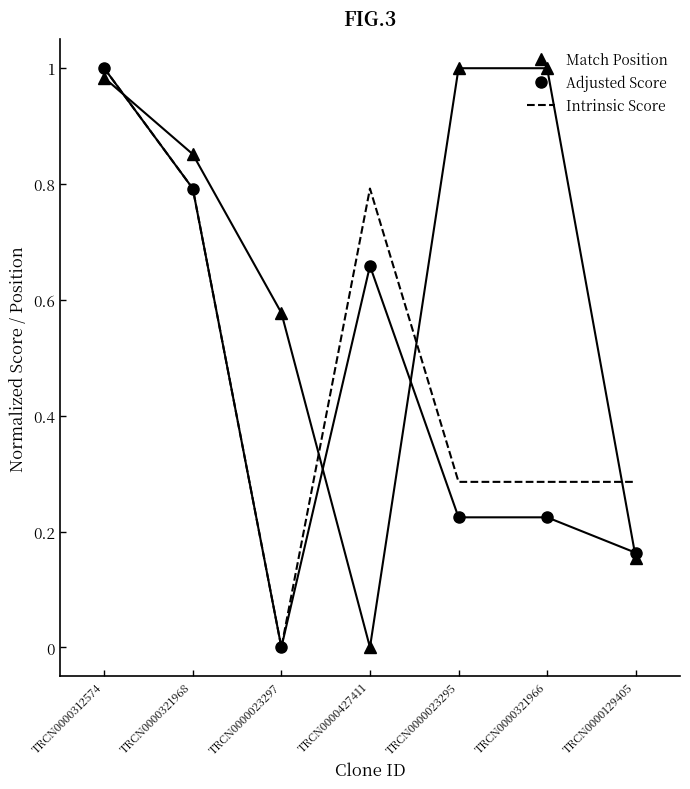

At which label does Match Position reach its minimum?

TRCN0000427411